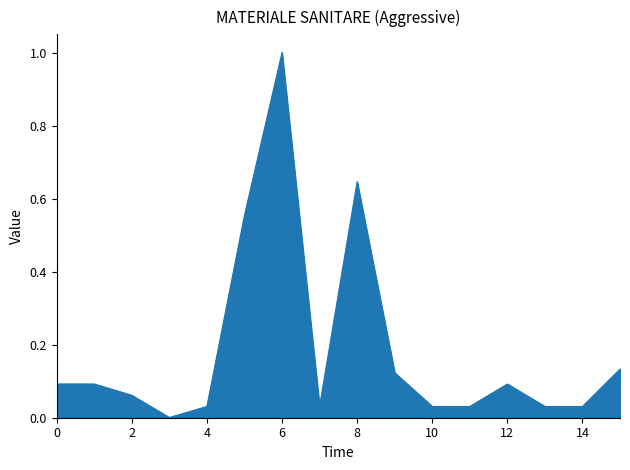

What is the greatest value displayed?

1.0